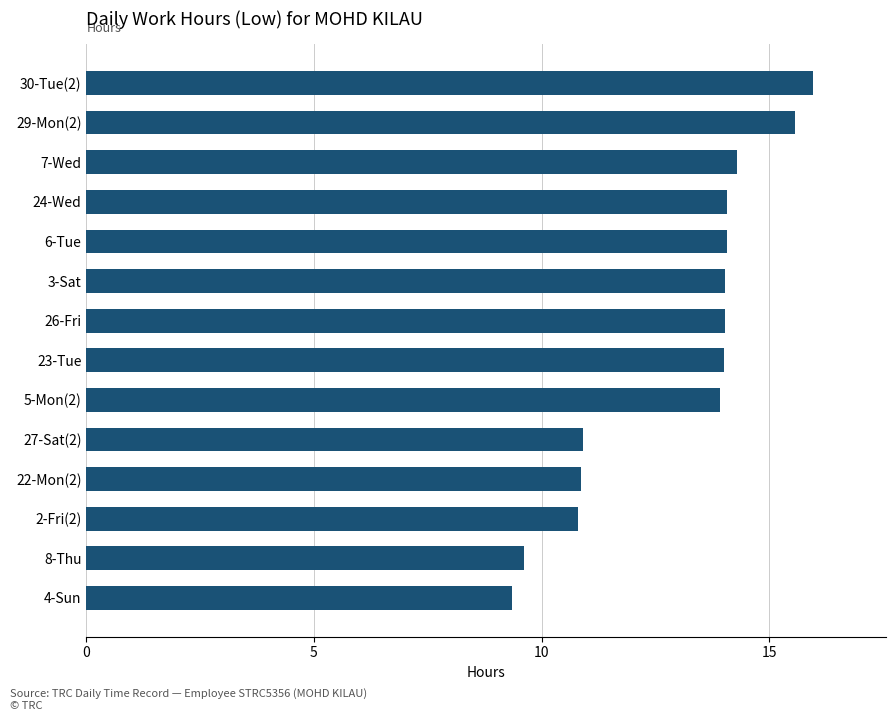

What is the change in value from 4-Sun to 6-Tue?

+4.7